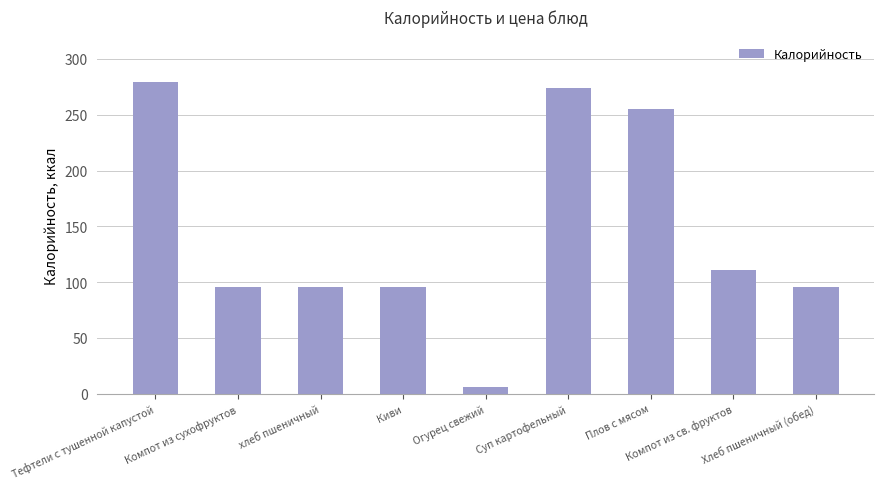

Reading left to right, transcribe all the data shown in this chart.

279	96	96	96	6	274	255	111	96